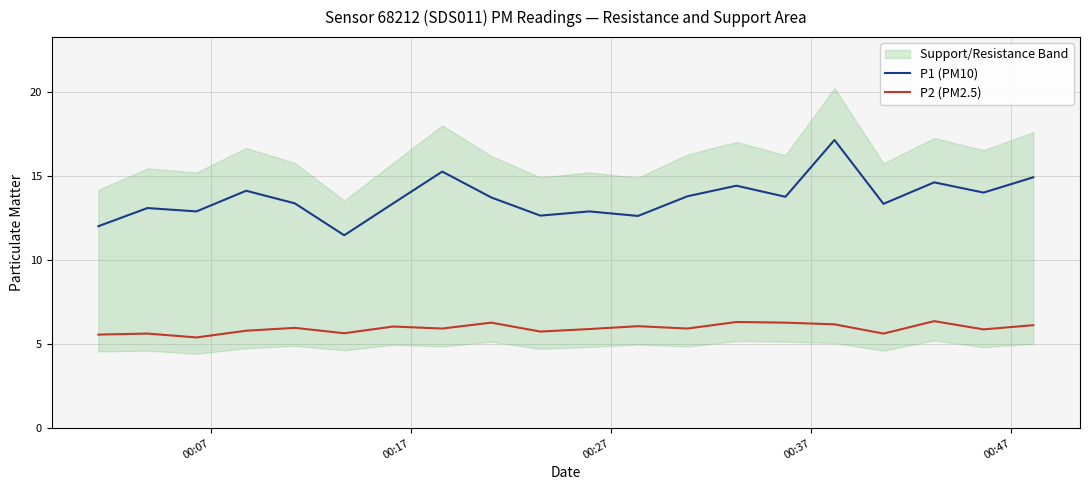

Is this an area chart (filled region under the line)?

No